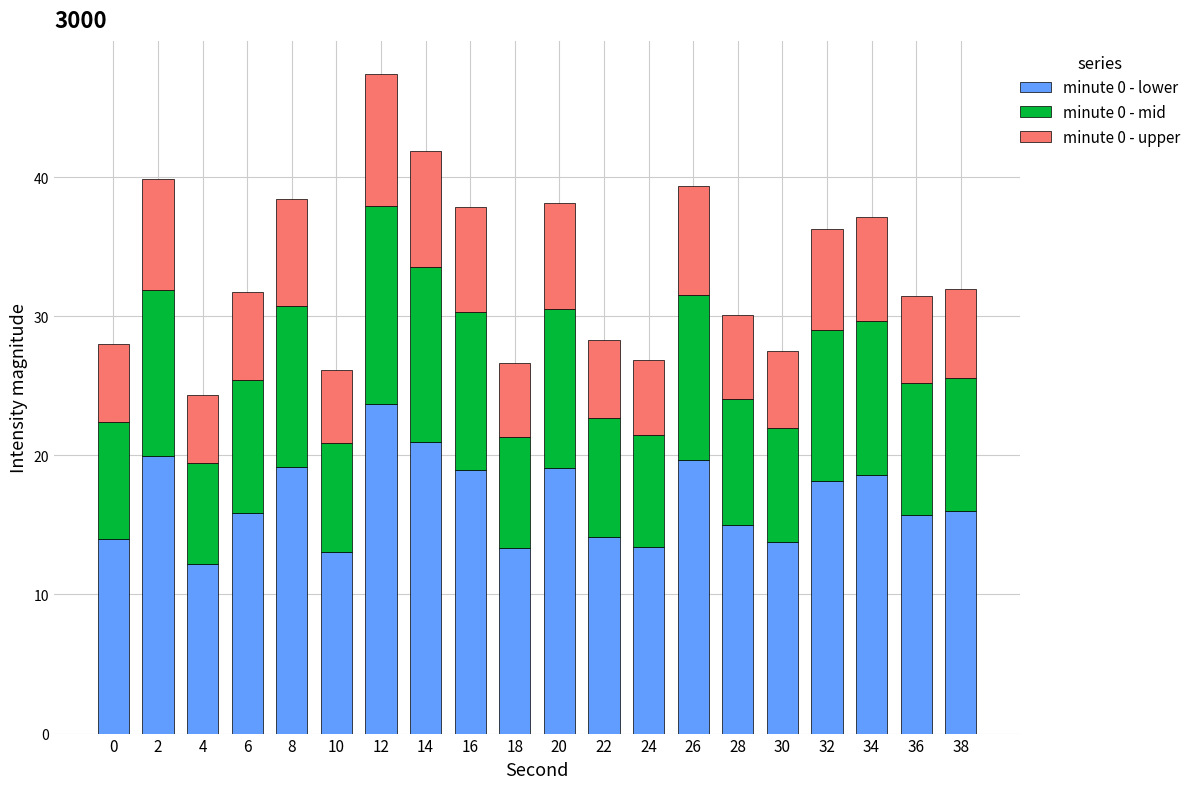

What is the total value across all series at 32?

36.3